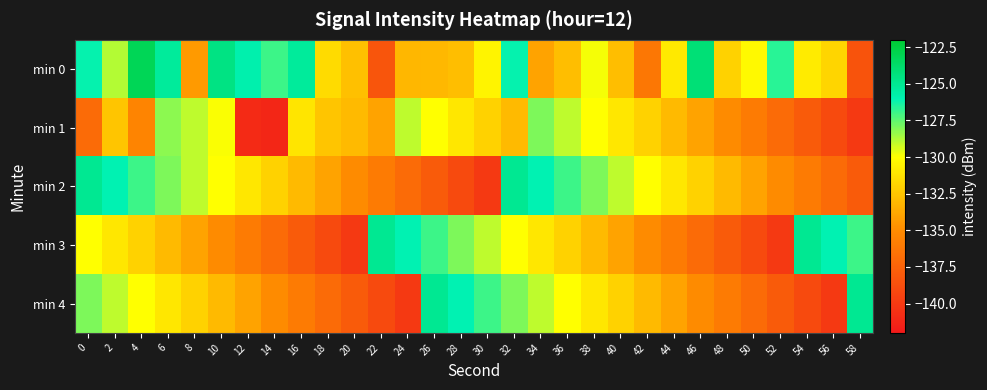

Which has a higher value, 16 or 52?

16